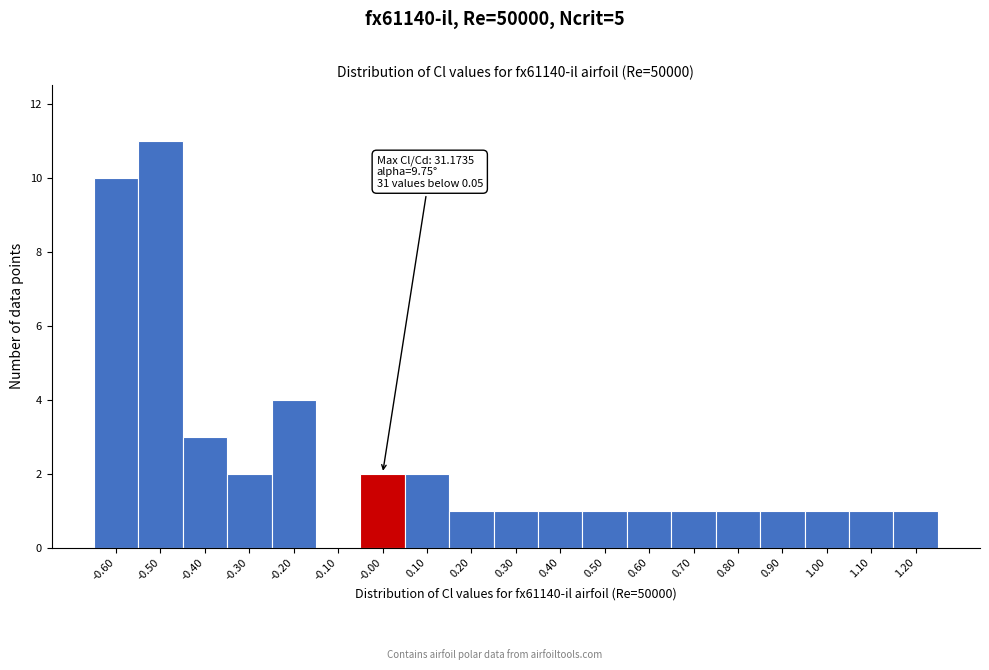

Reading left to right, list all the values displayed in this chart.

-0.60=10	-0.50=11	-0.40=3	-0.30=2	-0.20=4	-0.10=0	-0.00=2	0.10=2	0.20=1	0.30=1	0.40=1	0.50=1	0.60=1	0.70=1	0.80=1	0.90=1	1.00=1	1.10=1	1.20=1